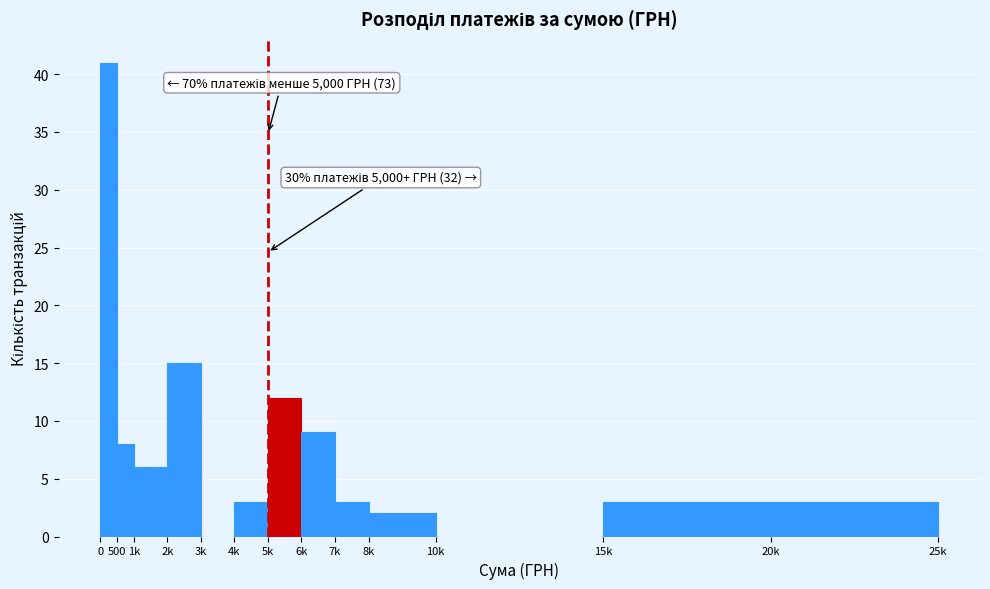

Reading left to right, what are all the values shown in this chart?

0=41	500=8	1k=6	2k=15	3k=0	4k=3	5k=12	6k=9	7k=3	8k=2	10k=0	15k=3	20k=3